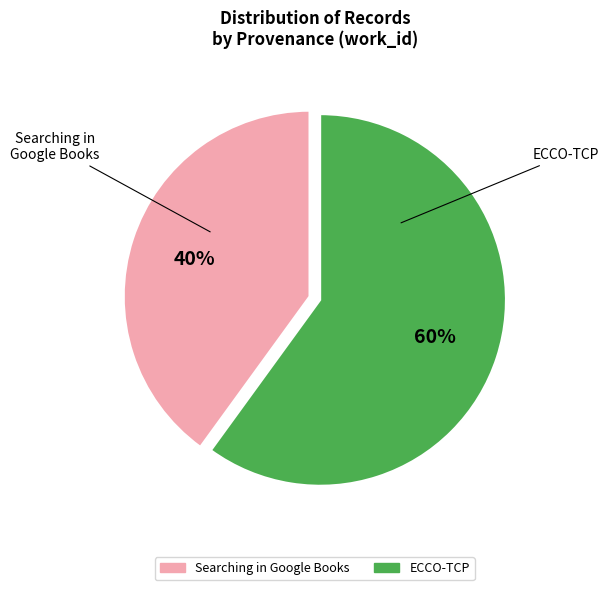

Is there a majority slice in this chart?

Yes